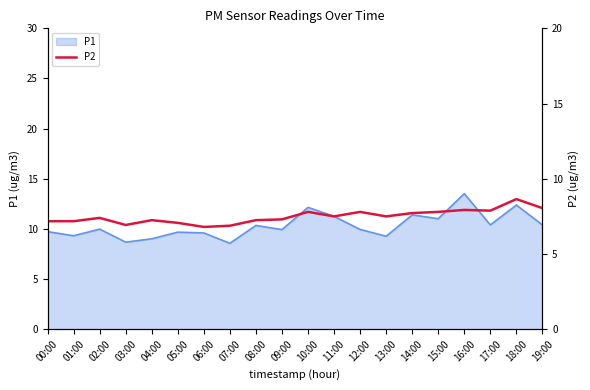

Which label corresponds to the smallest value in the chart?

06:00